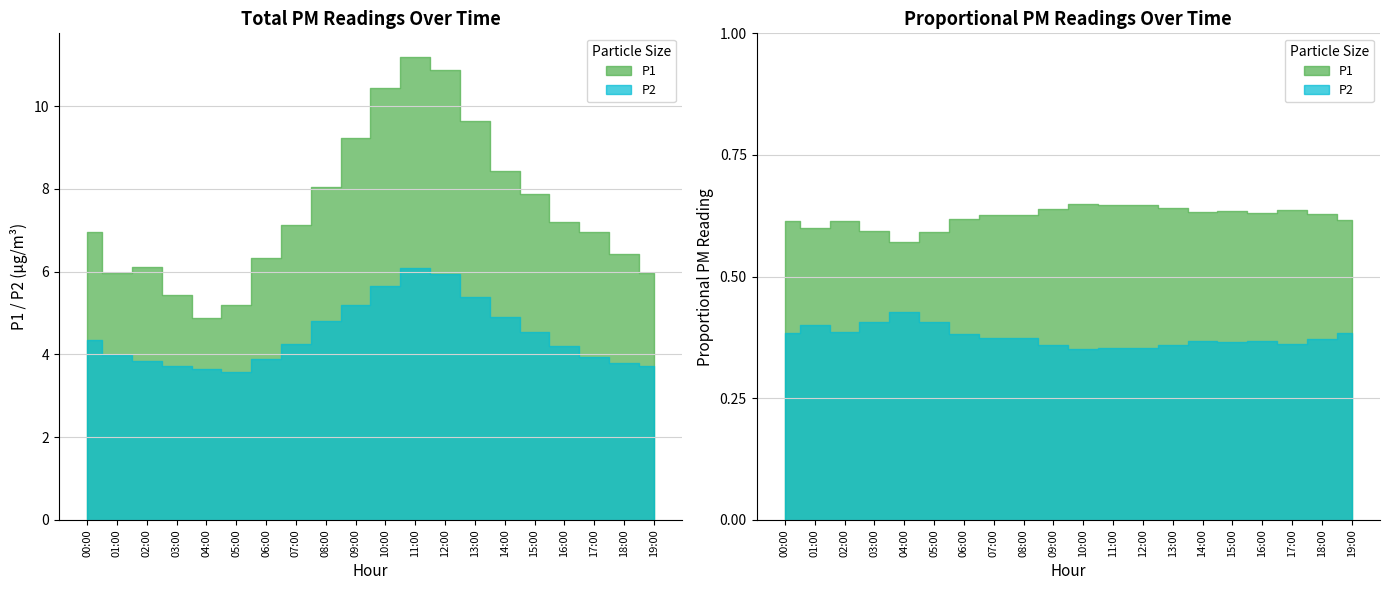

Is it true that P2 equals 6.5 at 16:00?

False